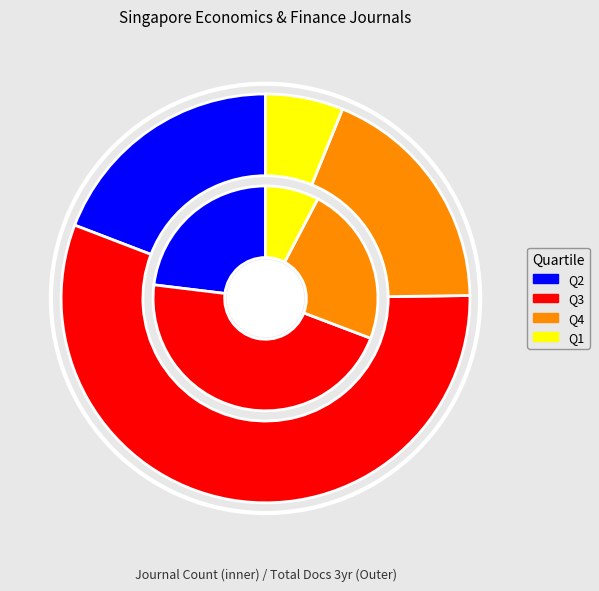

Rank the categories by value from highest to lowest.

Q3, Q2, Q4, Q1